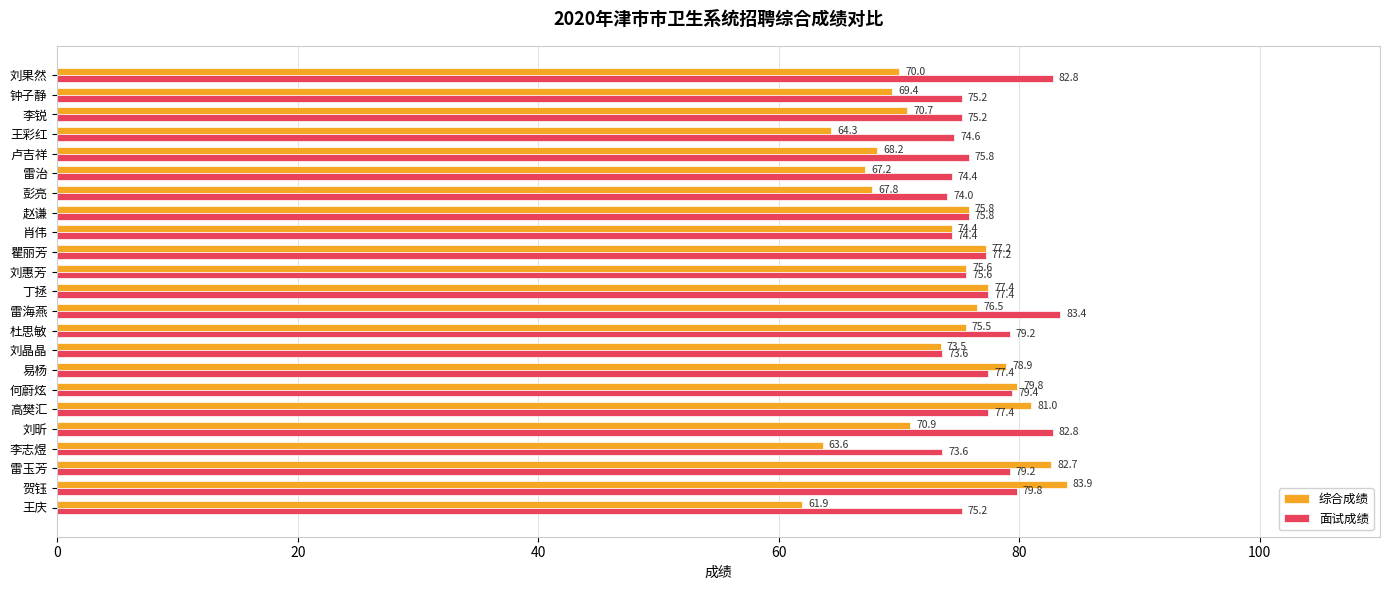

What value does the 面试成绩 series have at 刘果然?

82.8